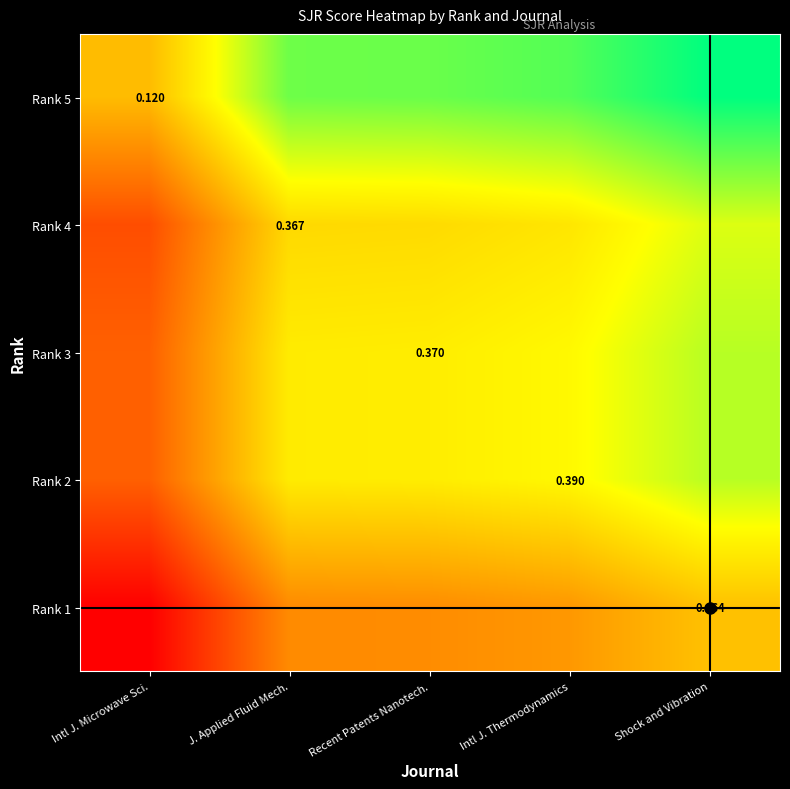

The Rank 2 series shows 0.0 at Intl J. Thermodynamics. True or false?

False